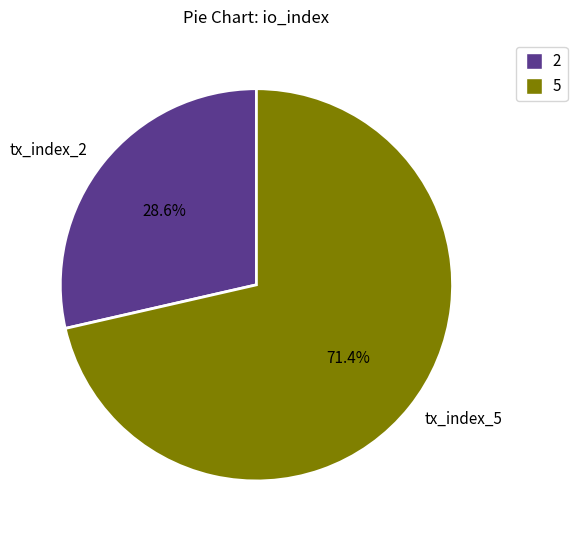

What percentage is the tx_index_2 slice, to the nearest percent?

29%